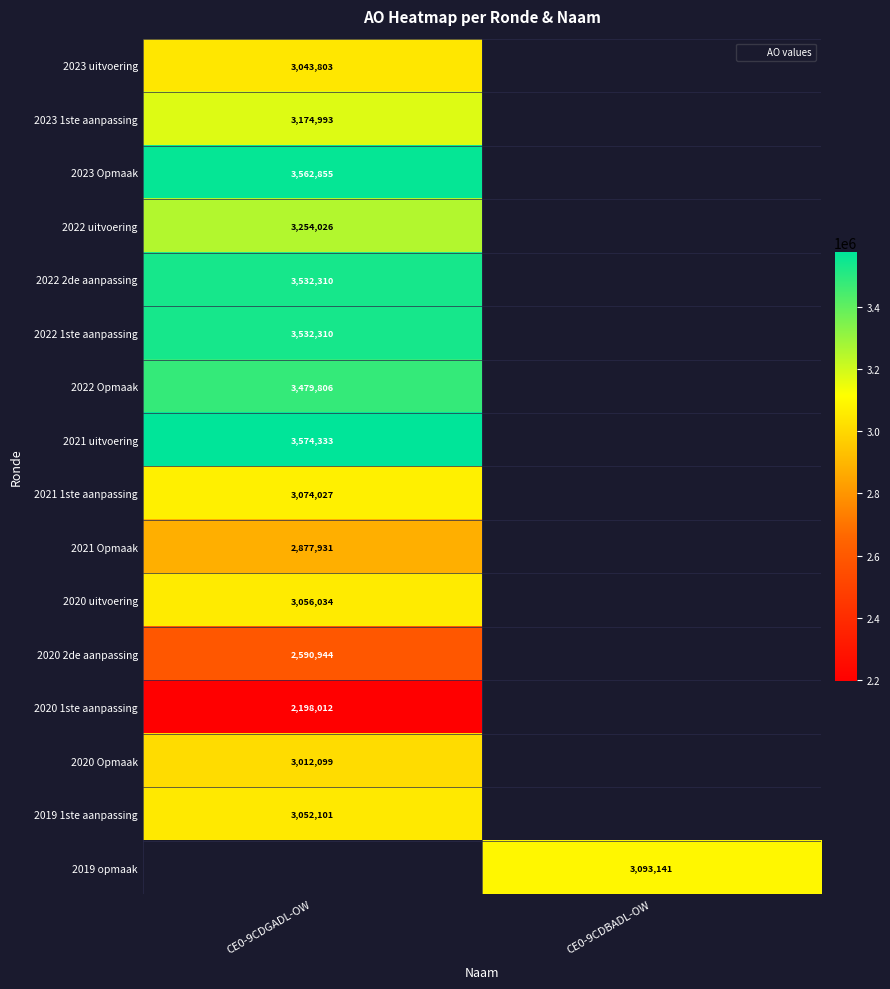

At which label does 2022 2de aanpassing reach its minimum?

CE0-9CDGADL-OW